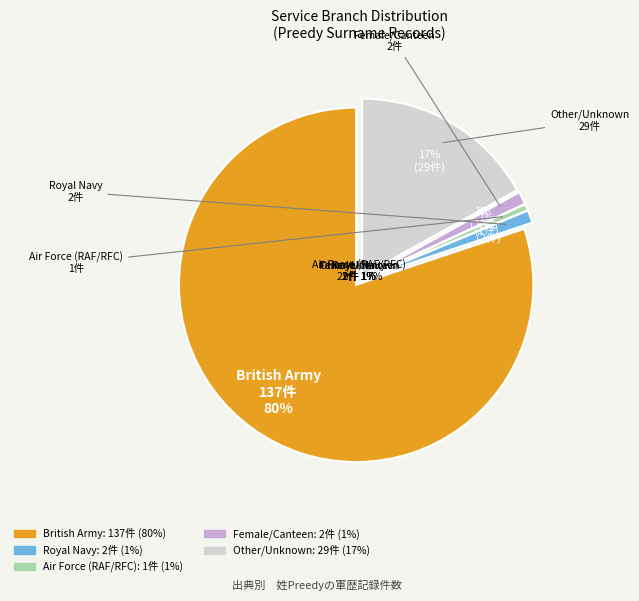

Count the number of slices in the pie.

5